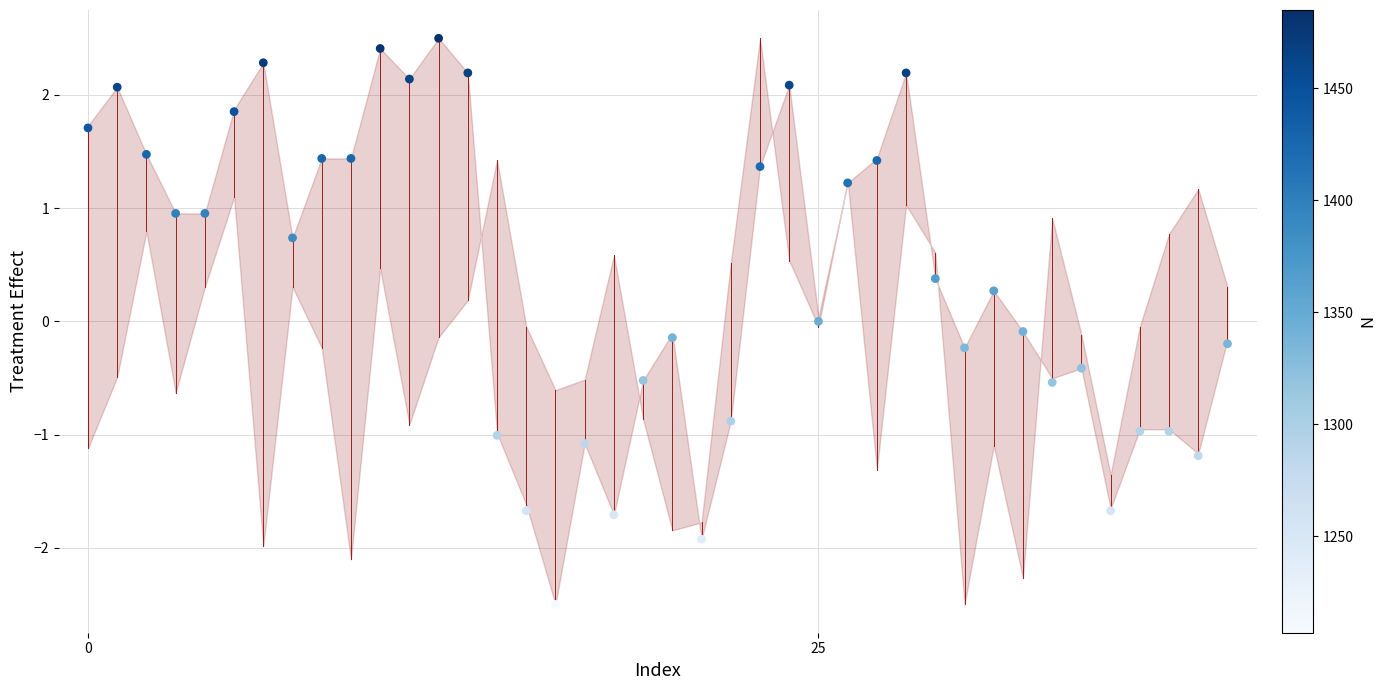

What is the range of Y values (max minus min)?

5.0